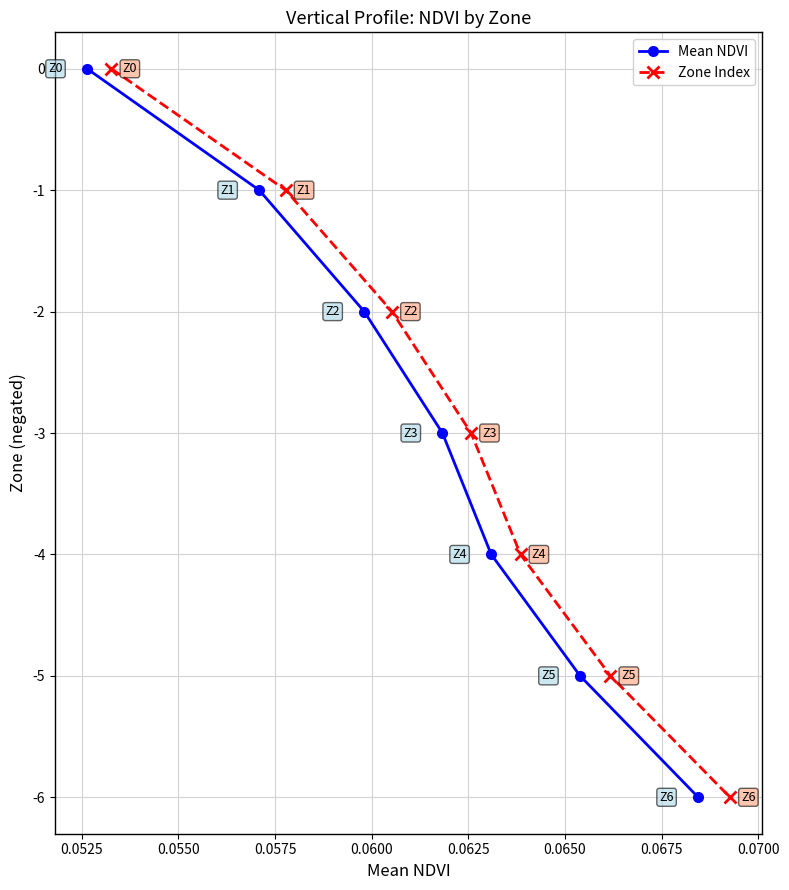

True or false: Zone Index and Mean NDVI intersect in this chart.

False